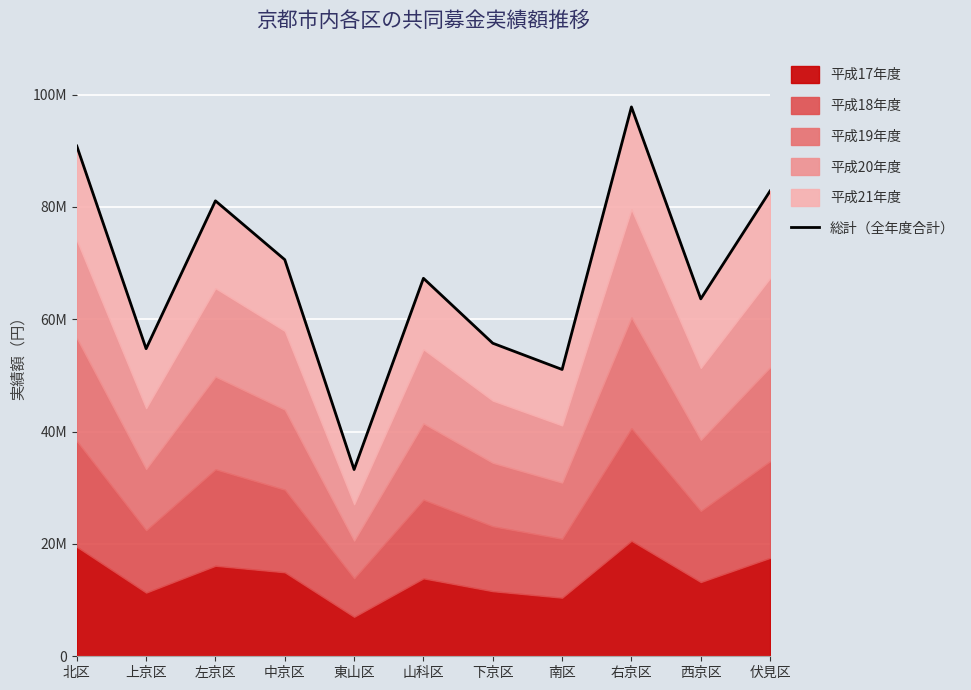

What is the value of the 1st point from the left?

90843432